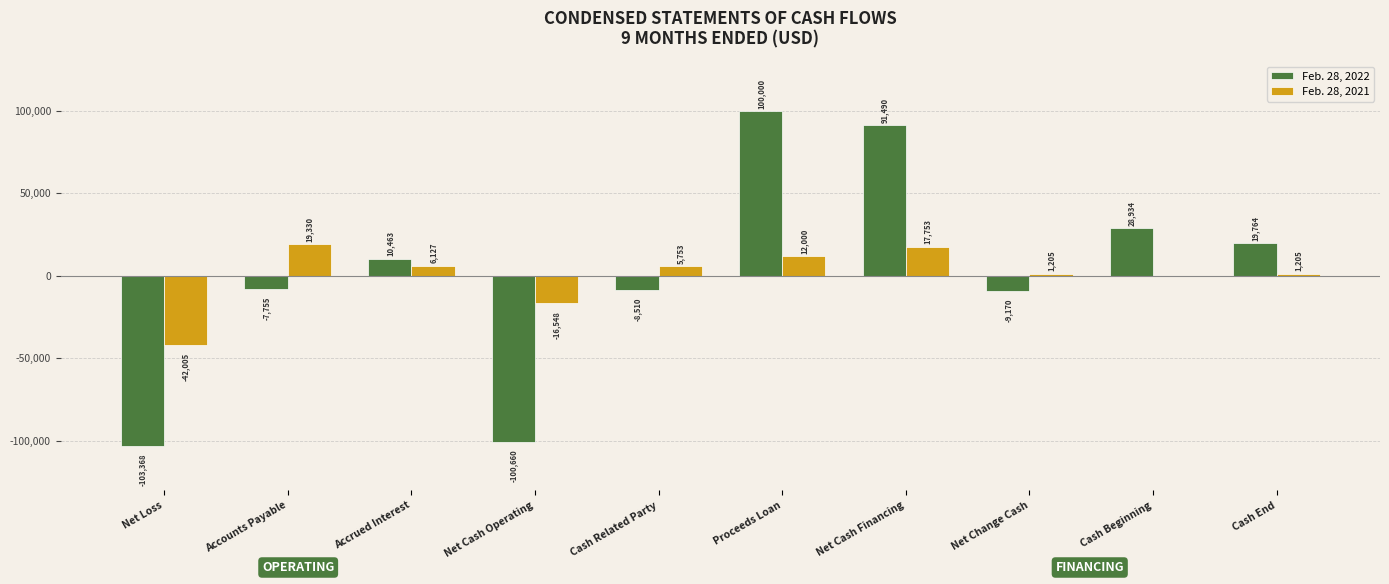

Which series has the widest spread of values?

Feb. 28, 2022